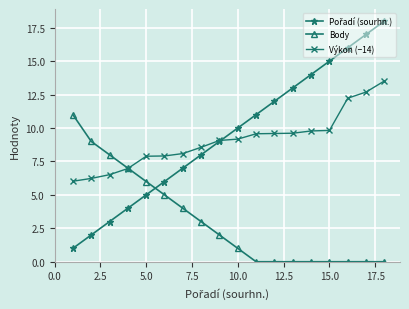

What is the value of the Body point at the 1st from the left?

11.0